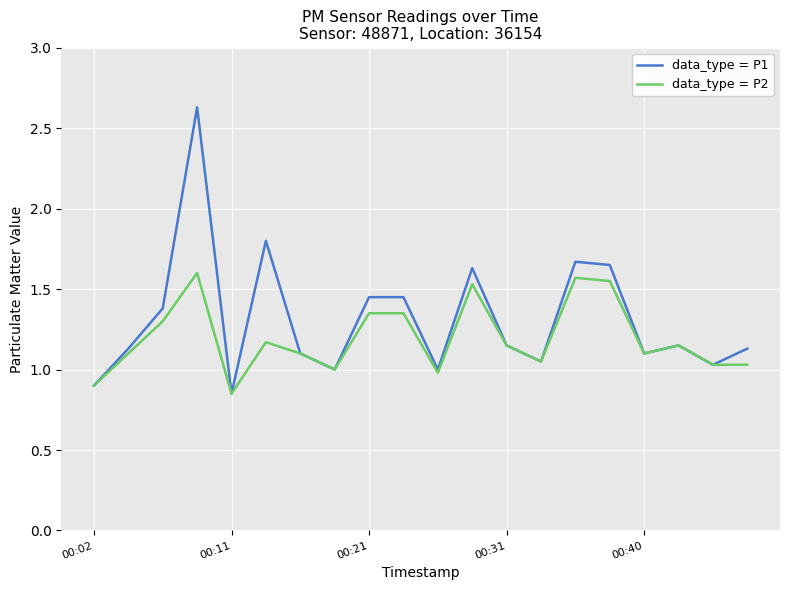

Which series has the largest range (max minus min)?

data_type = P1